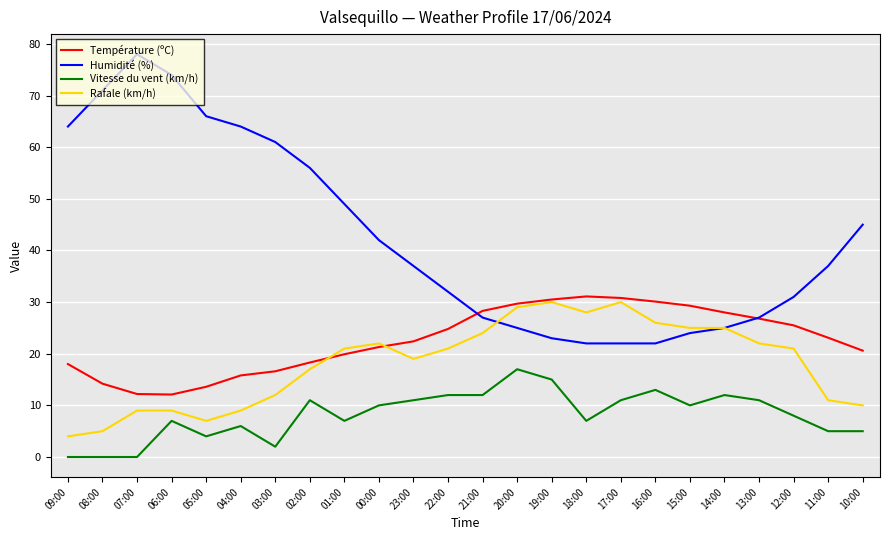

In Humidité (%), how many points are higher than both neighbors (excluding endpoints)?

1